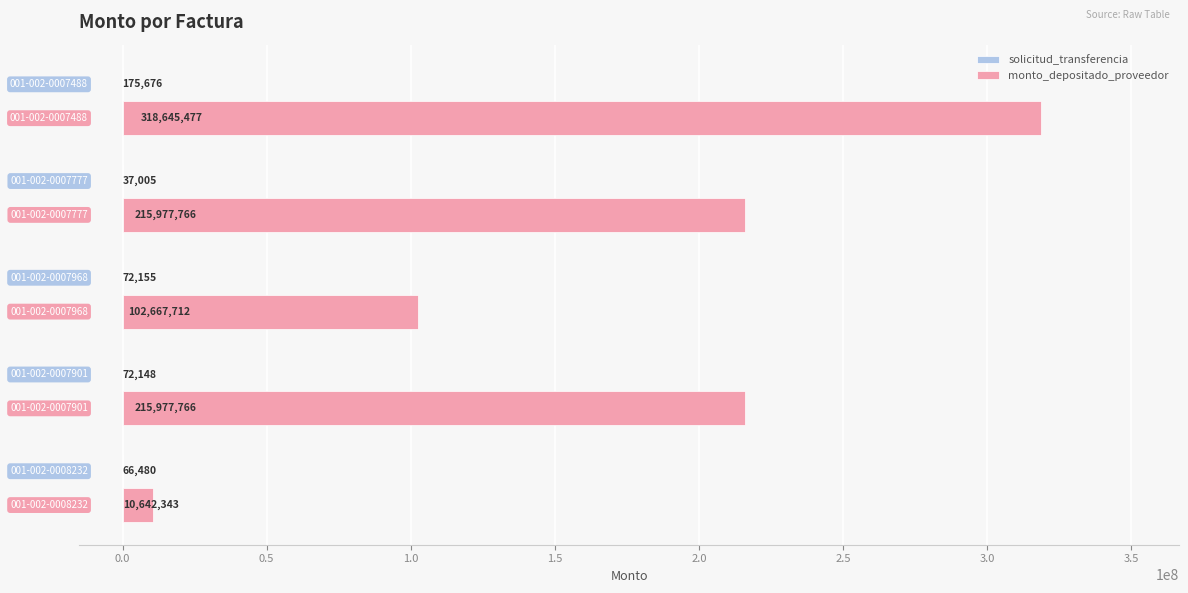

Which series has the largest total across all categories?

monto_depositado_proveedor